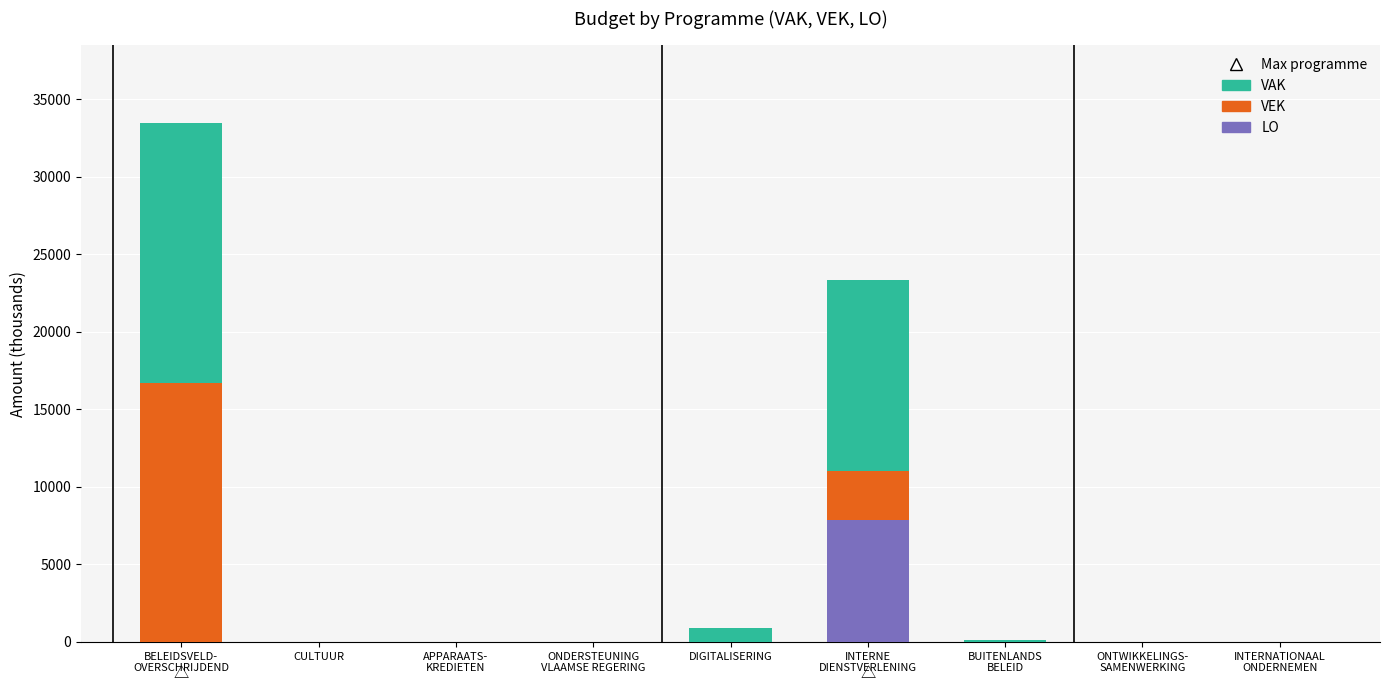

What is the sum of all LO values?

7836